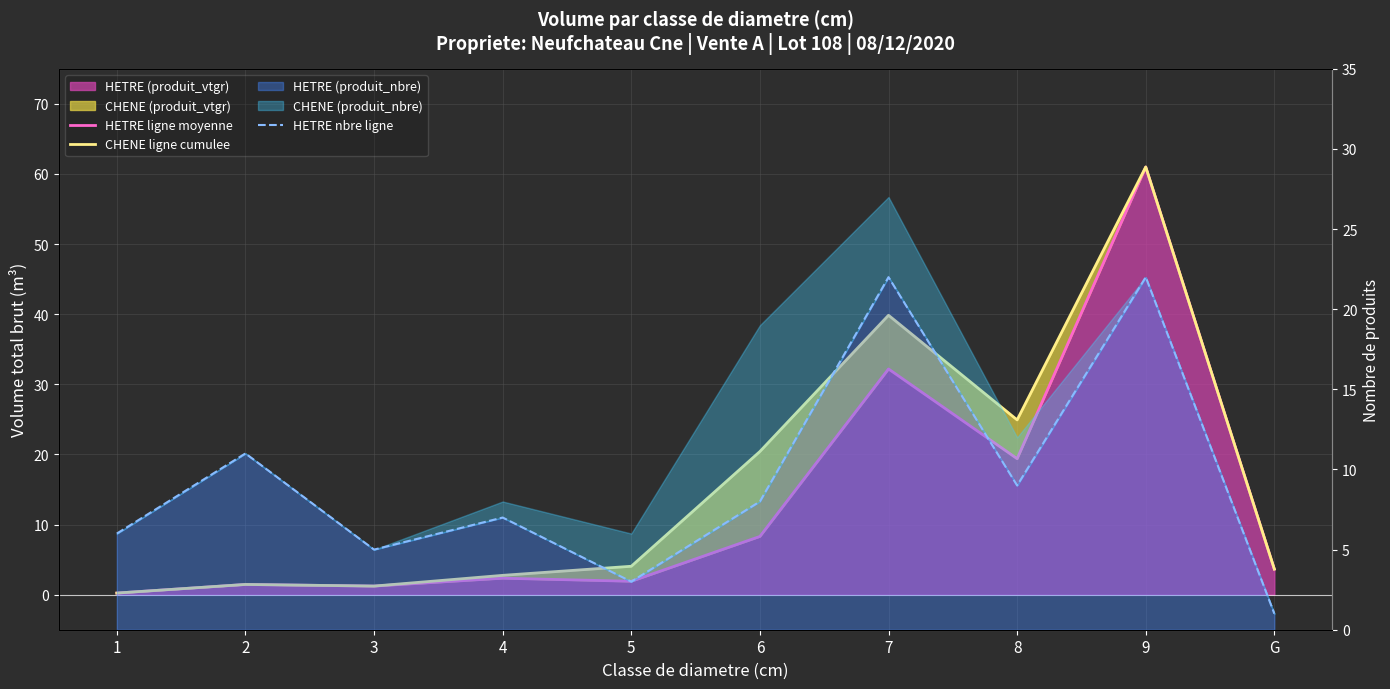

What position from the right is 6?

5